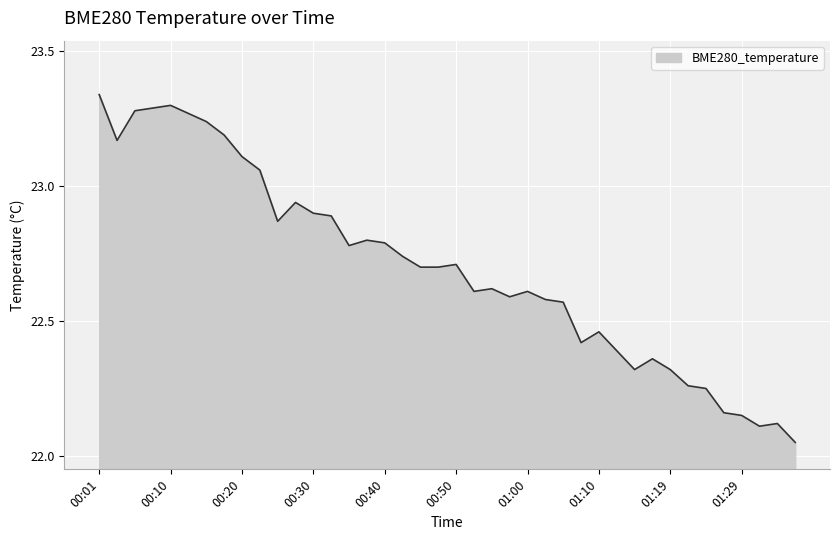

What is the difference between the maximum and minimum values?

1.3